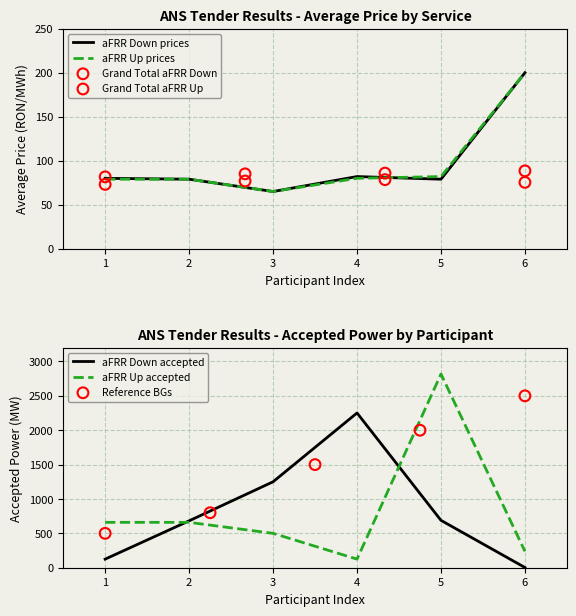

What is the lowest value of the aFRR Up prices series?

65